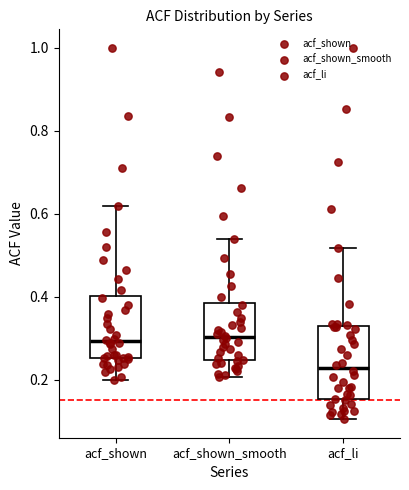

Comparing the boxes themselves (not the whiskers), which one is the tallest?

acf_li